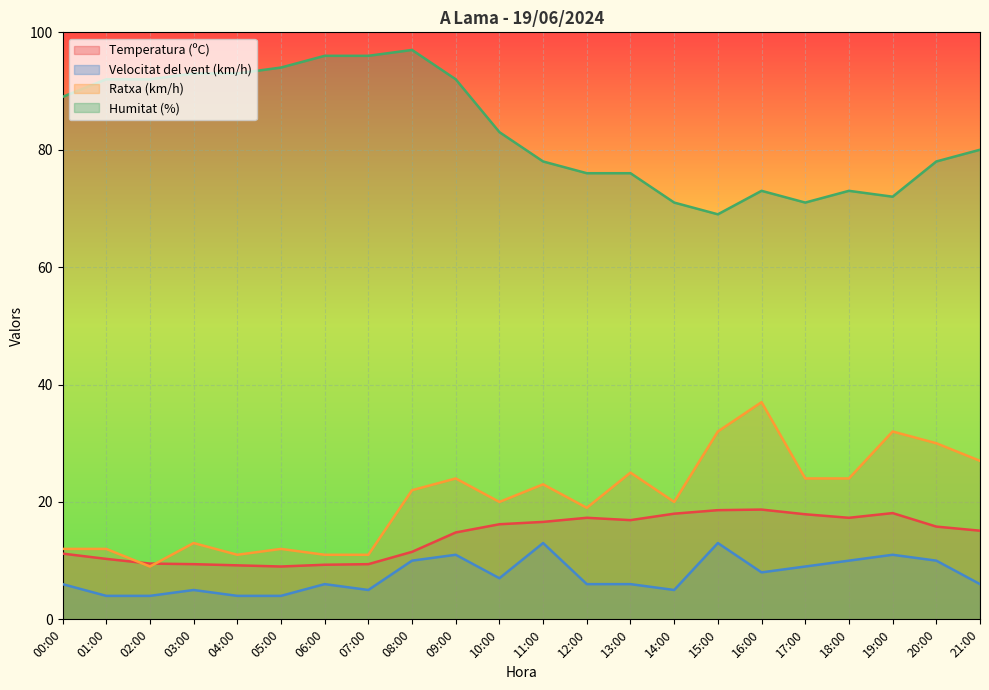

Is the value of Humitat (%) at 07:00 greater than the value of Velocitat del vent (km/h) at 08:00?

Yes